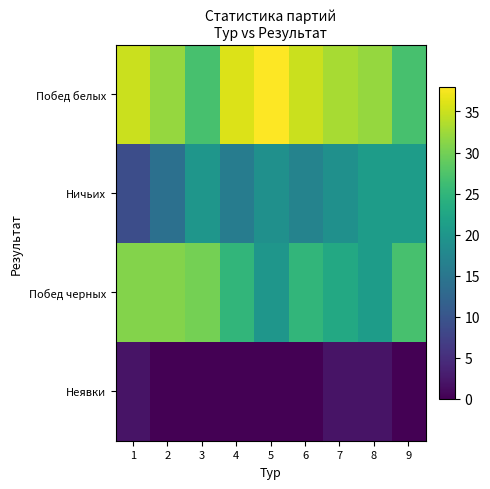

At 4, list the series in order from smallest to largest.

Неявки, Ничьих, Побед черных, Побед белых